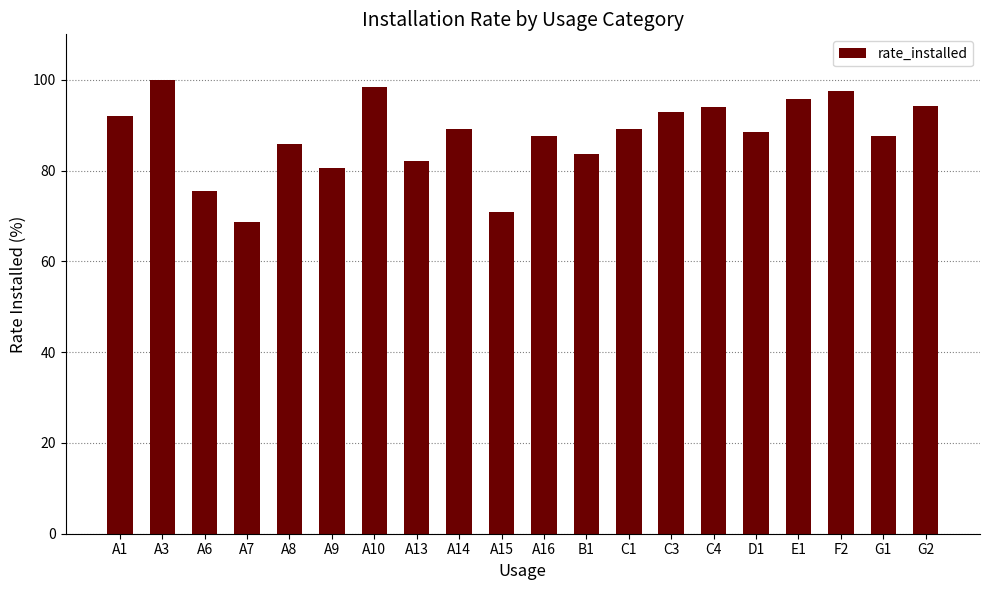

What is the change in value from A13 to G1?

+5.5